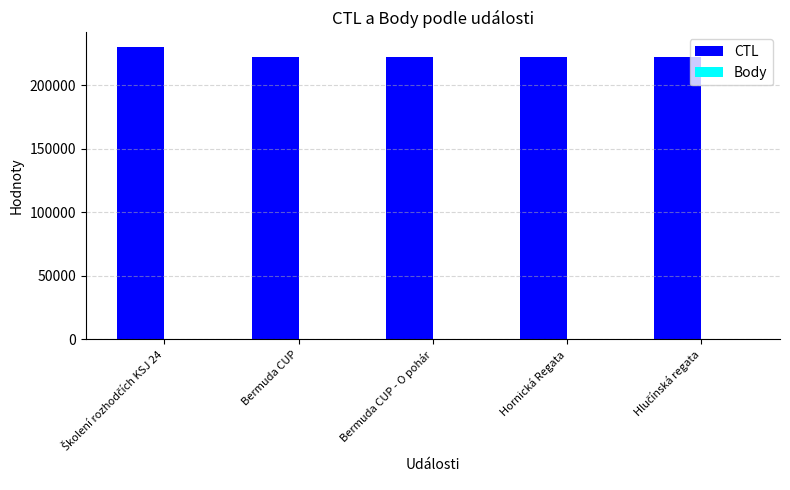

What is the greatest value displayed?

229902